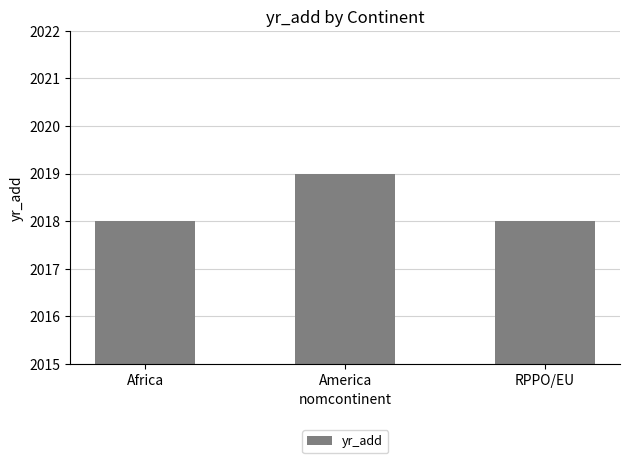

What value does the data have at Africa?

2018